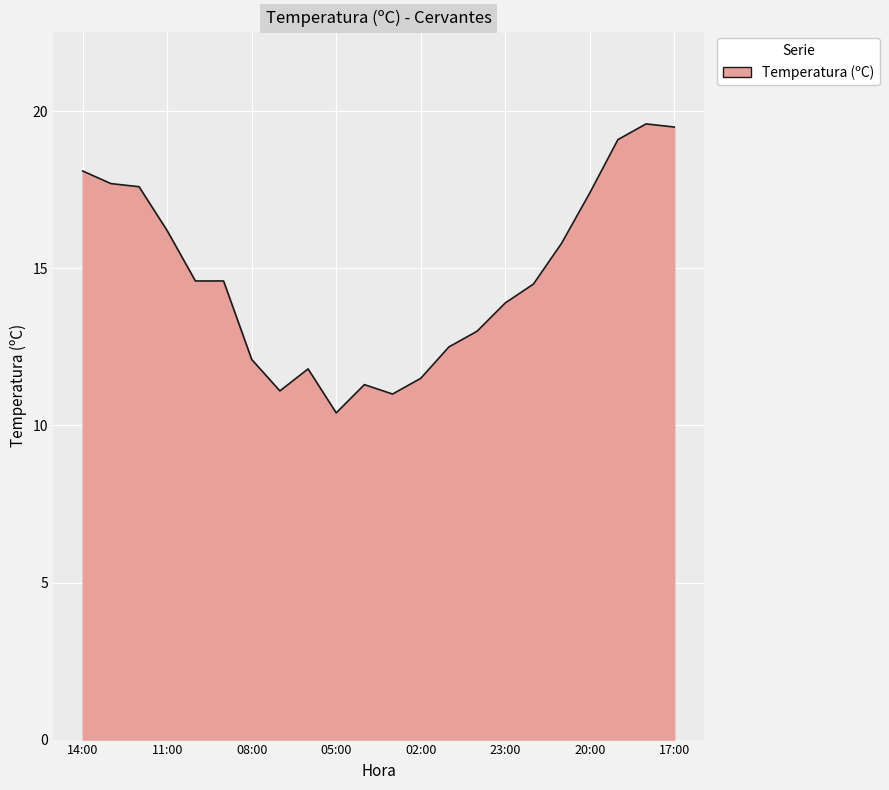

What is the greatest value displayed?

19.6